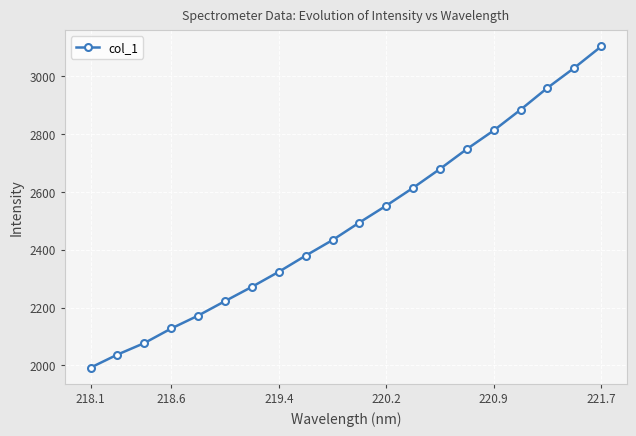

True or false: there are more than 2 points higher than both neighbors.

False